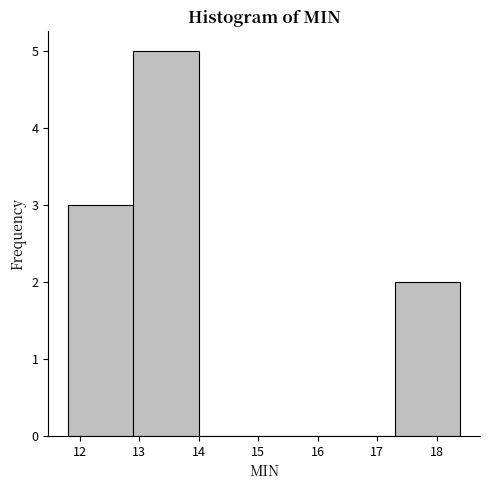

Reading left to right, transcribe this chart: for each bar, give the range it covers on the x-axis and its height. The values are not printed on the chart, so give them approximately, as read against the axis.

11.8 to 12.9: 3
12.9 to 14.0: 5
14.0 to 15.1: 0
15.1 to 16.2: 0
16.2 to 17.3: 0
17.3 to 18.4: 2